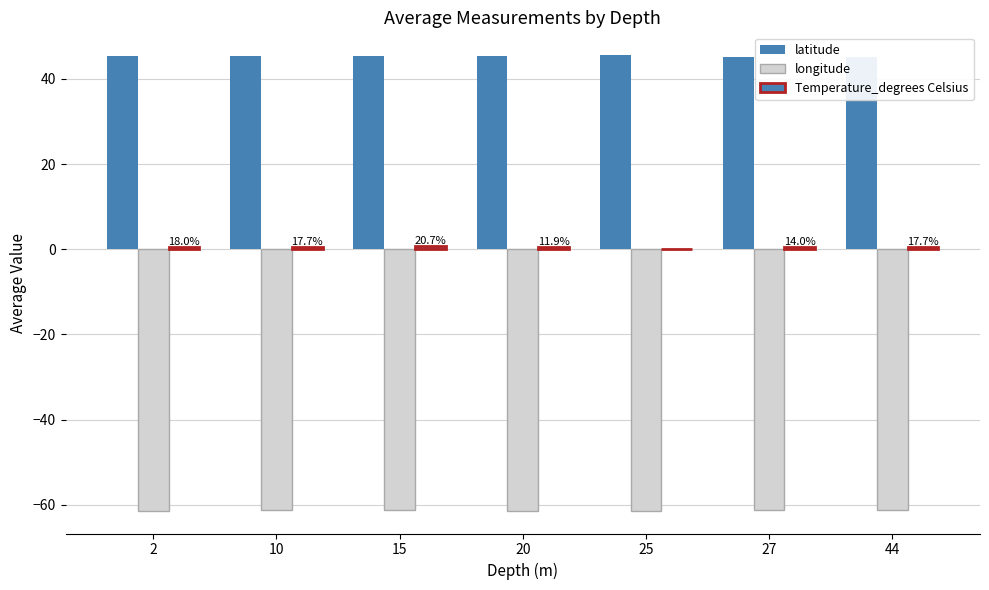

Reading left to right, extract all data points from this chart.

latitude: 45.4	45.5	45.4	45.4	45.6	45.2	45.2
longitude: -61.4	-61.3	-61.3	-61.4	-61.4	-61.2	-61.2
Temperature_degrees Celsius: 0.6	0.6	0.7	0.4	0.0	0.5	0.6